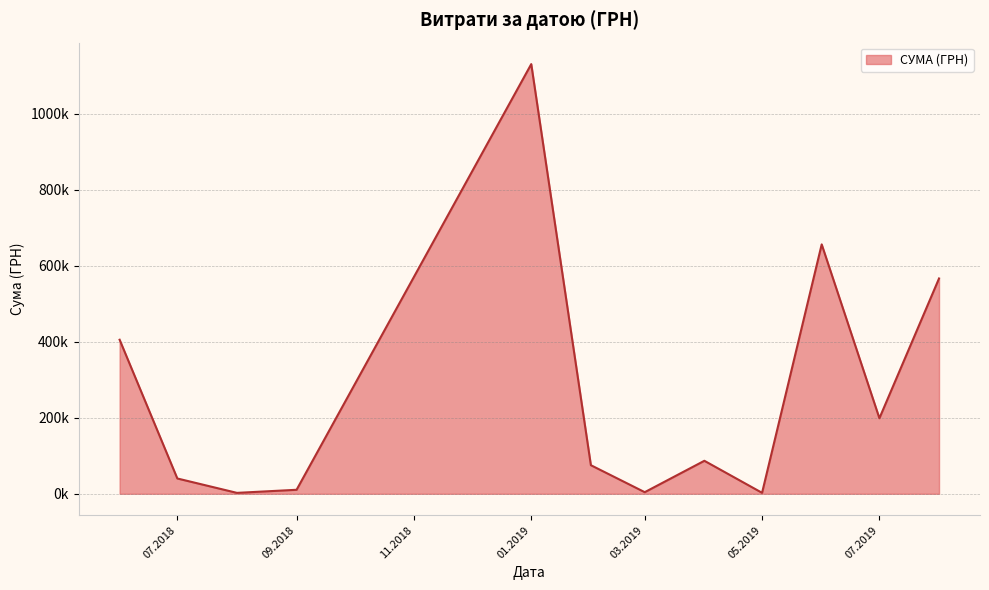

Does the chart have visible grid lines?

Yes